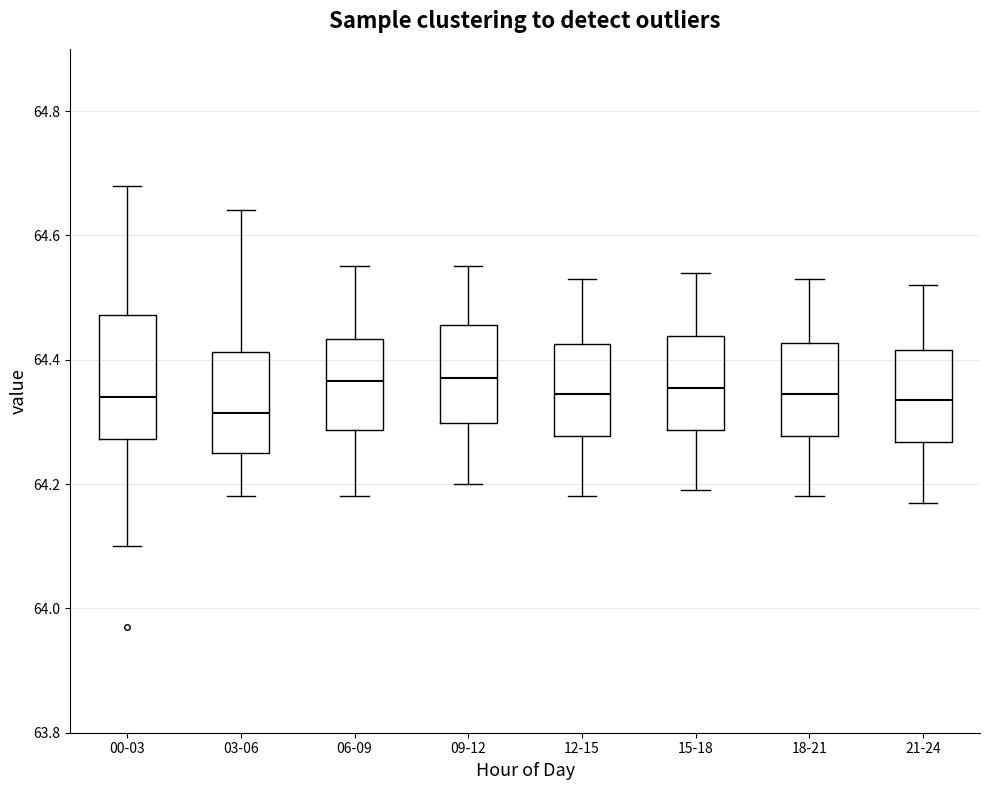

Comparing the boxes themselves (not the whiskers), which one is the tallest?

00-03